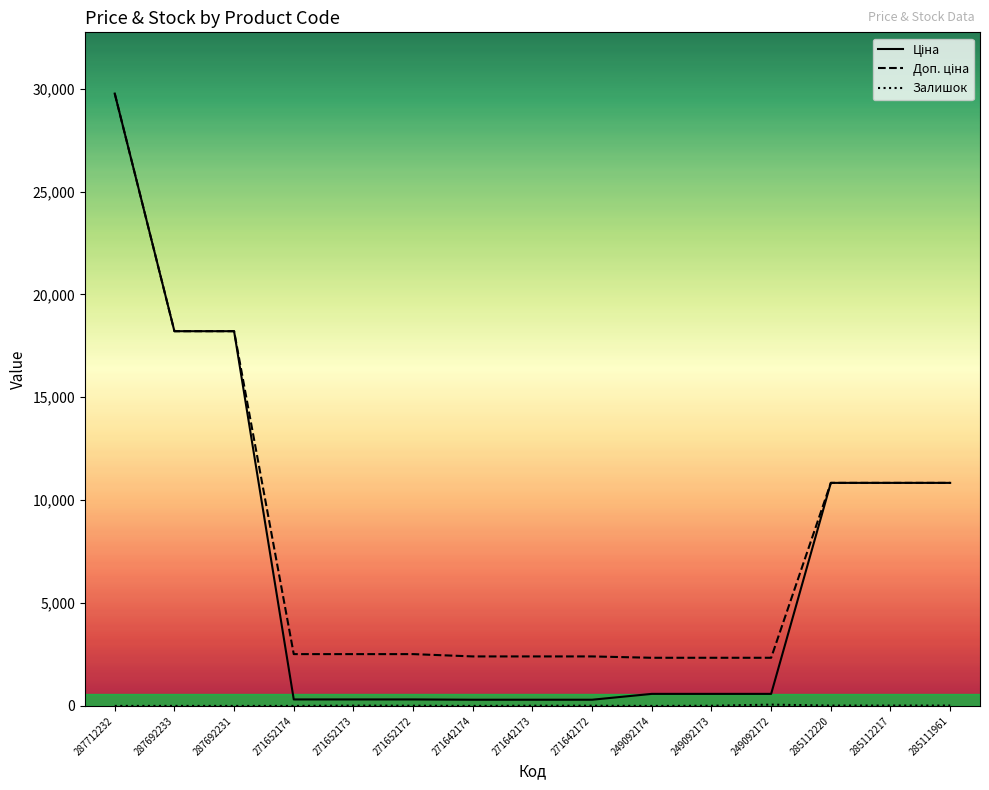

Is this an area chart (filled region under the line)?

No